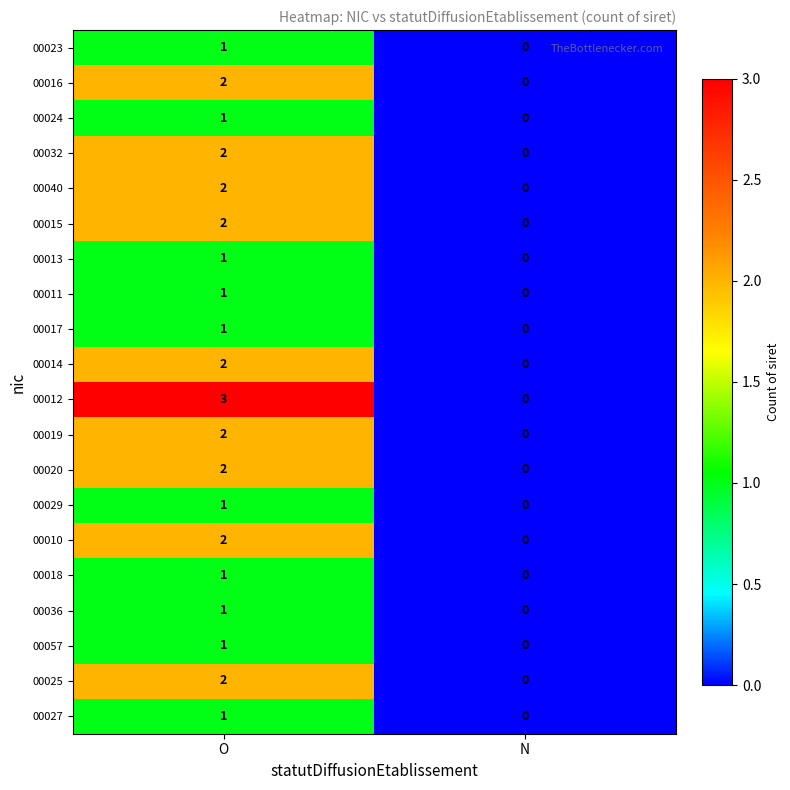

Which series has the largest range (max minus min)?

00012